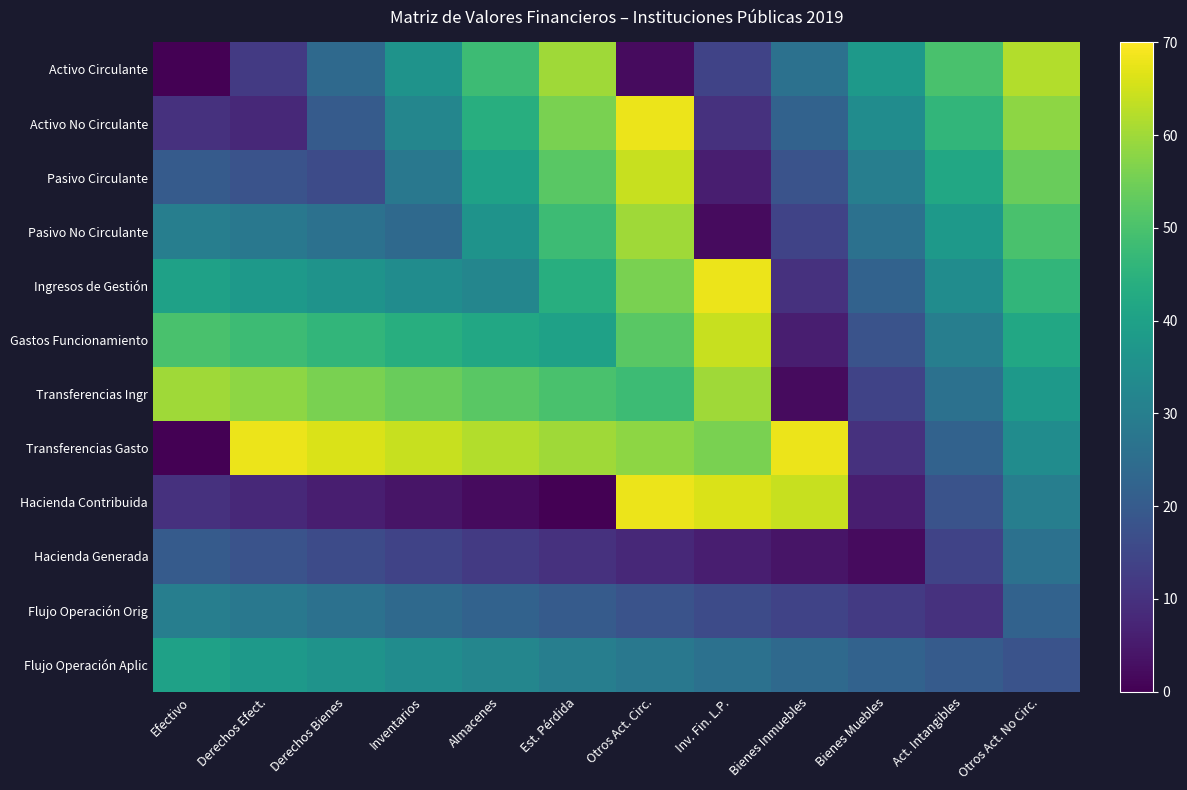

What is the spread (max minus min) of values at Derechos Bienes?

60